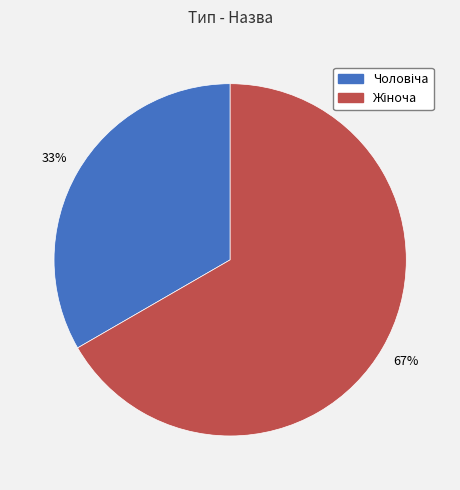

To the nearest percent, what is the average slice percentage?

50%